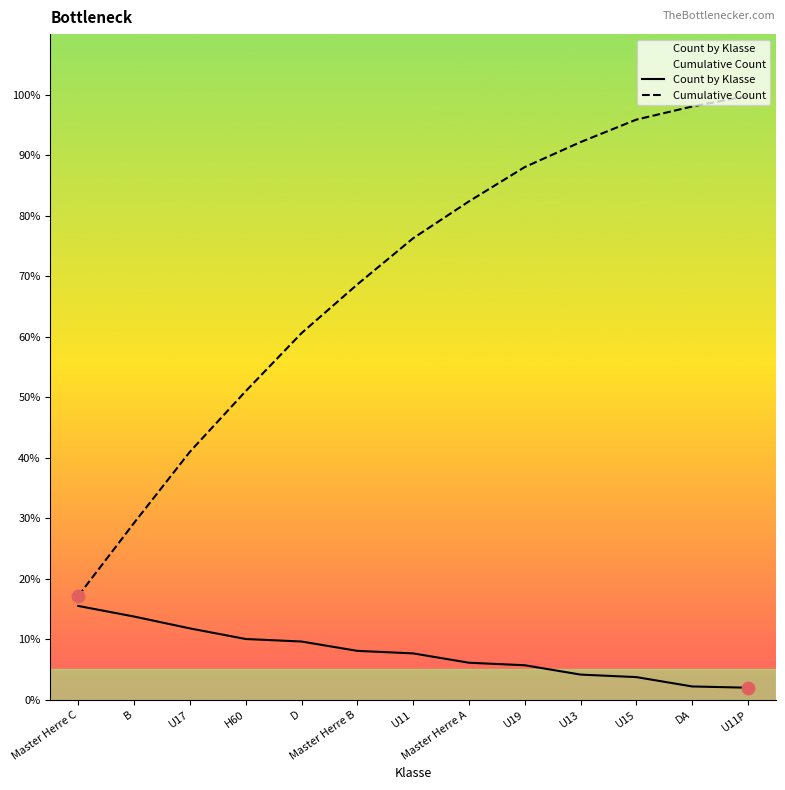

Which series contains the lowest Y value?

Count by Klasse